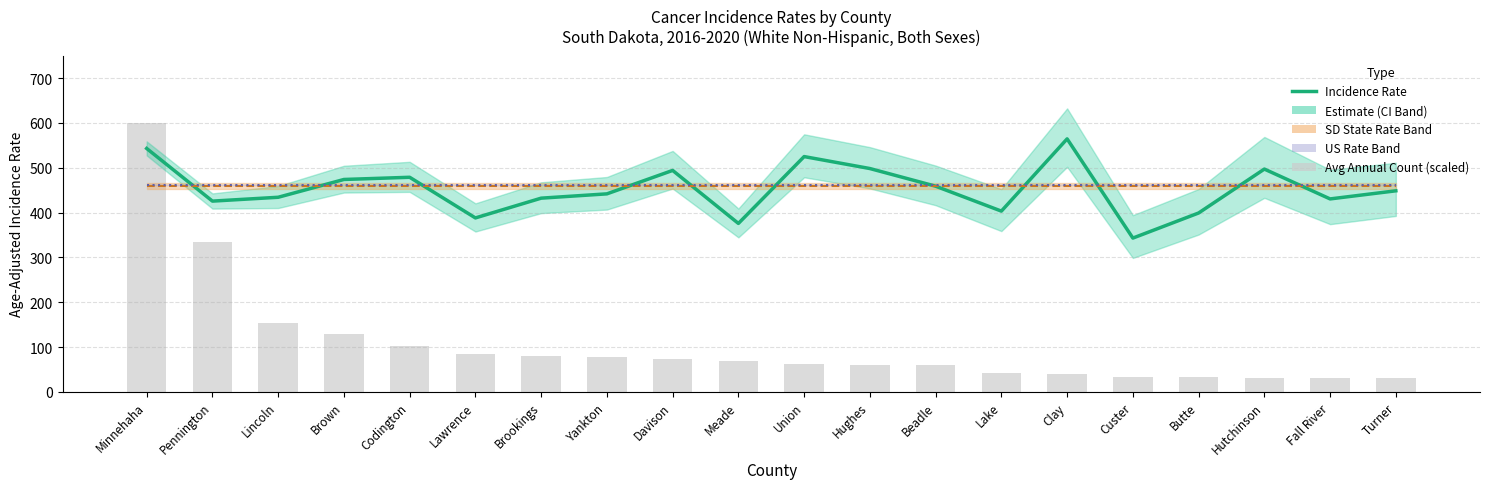

At Brookings, list the series in order from largest to smallest.

US Rate, SD State Rate, Incidence Rate, Avg Annual Count (scaled)